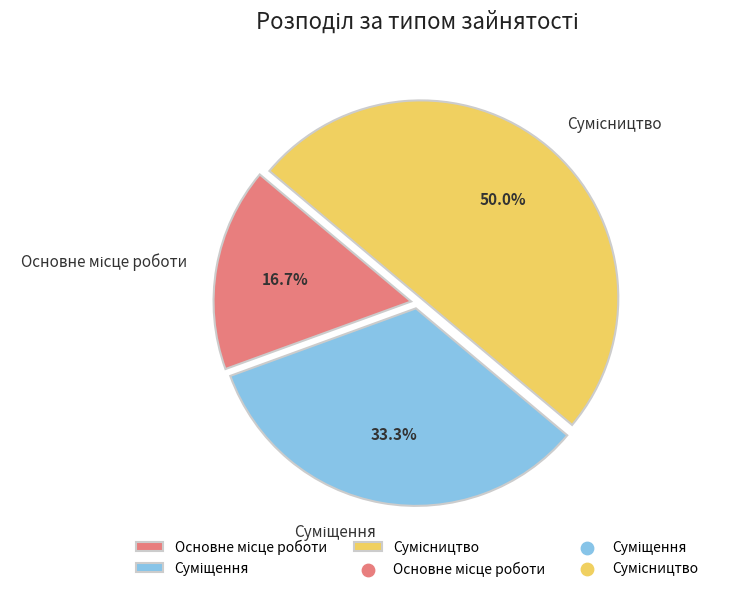

Count the number of slices in the pie.

3